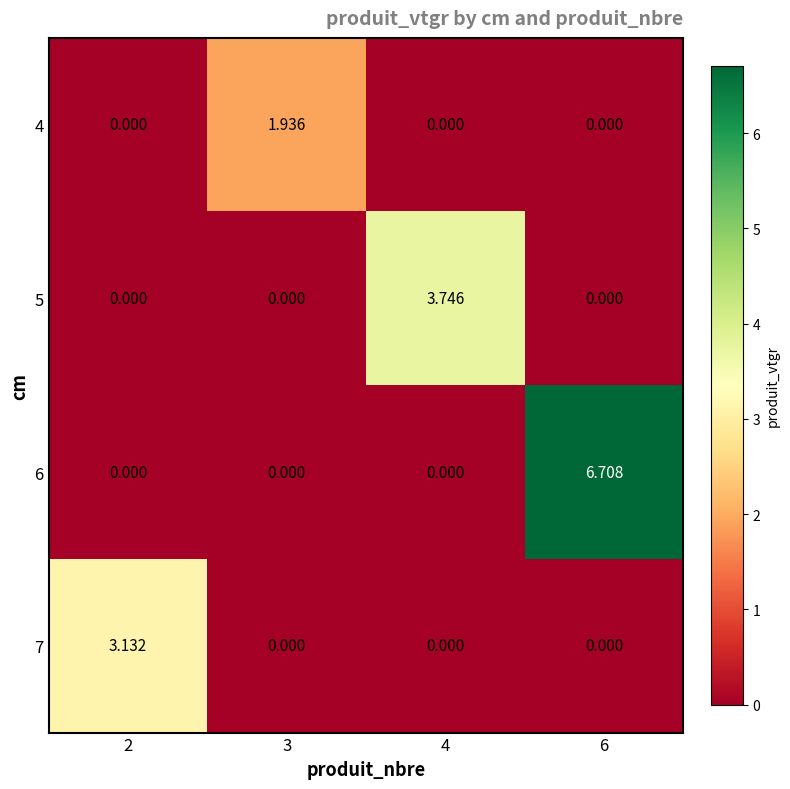

Reading left to right, what are all the values shown in this chart?

4: 2=0.0	3=1.9	4=0.0	6=0.0
5: 2=0.0	3=0.0	4=3.7	6=0.0
6: 2=0.0	3=0.0	4=0.0	6=6.7
7: 2=3.1	3=0.0	4=0.0	6=0.0